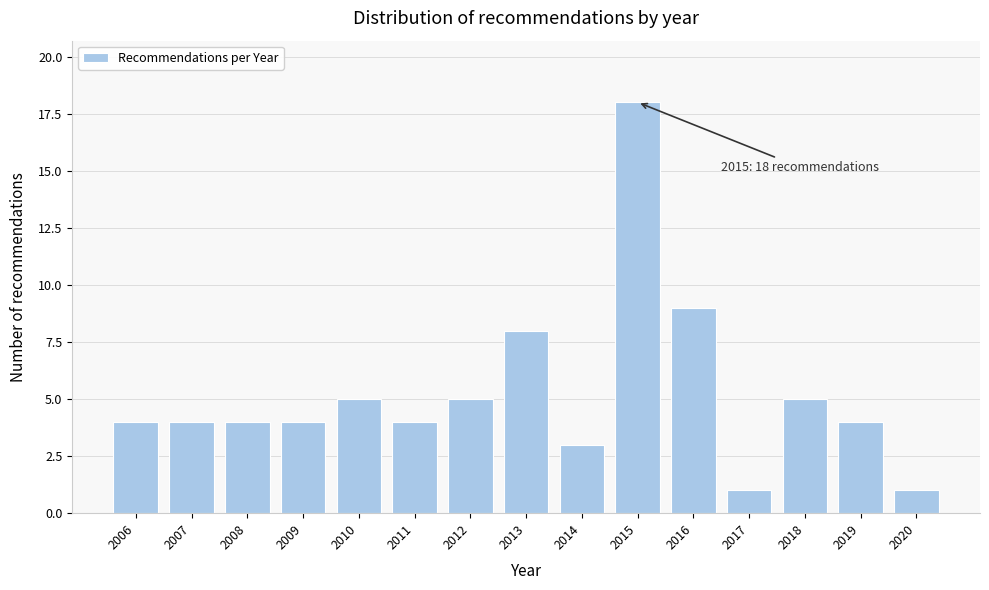

Reading left to right, extract all data points from this chart.

2006=4	2007=4	2008=4	2009=4	2010=5	2011=4	2012=5	2013=8	2014=3	2015=18	2016=9	2017=1	2018=5	2019=4	2020=1